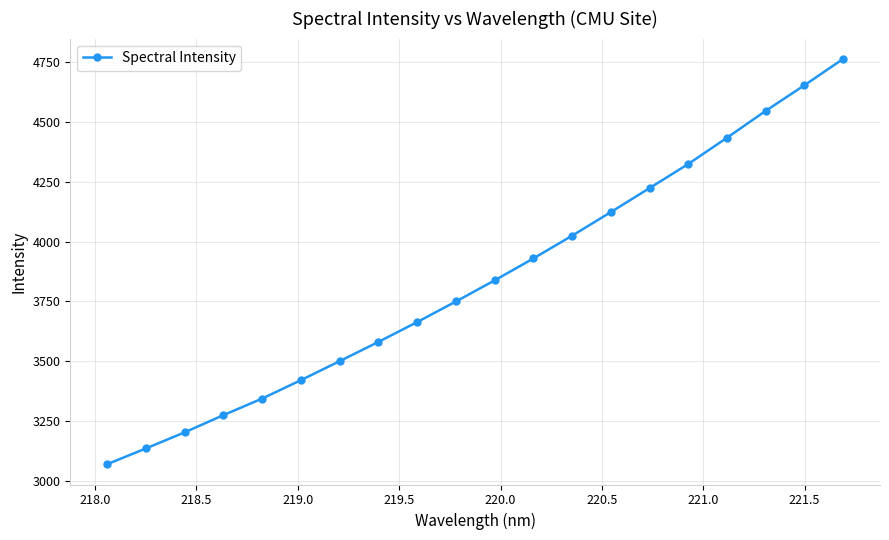

True or false: there are more than 1 points higher than both neighbors.

False